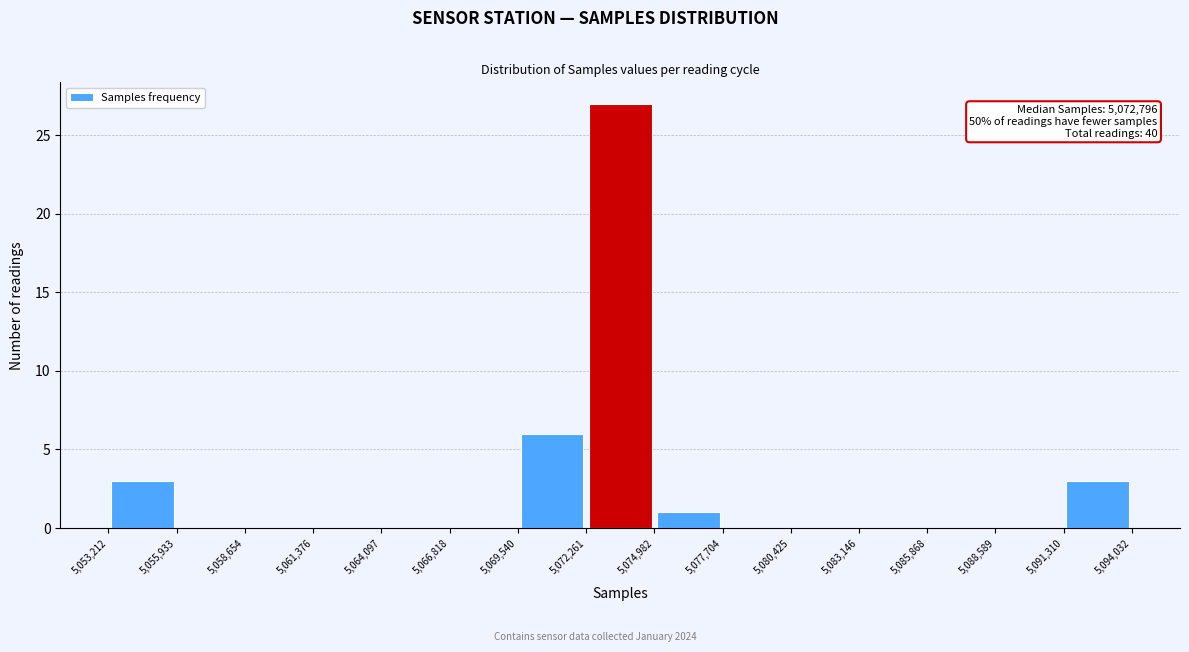

Which range on the x-axis has the tallest bar?

5,072,261 to 5,074,982